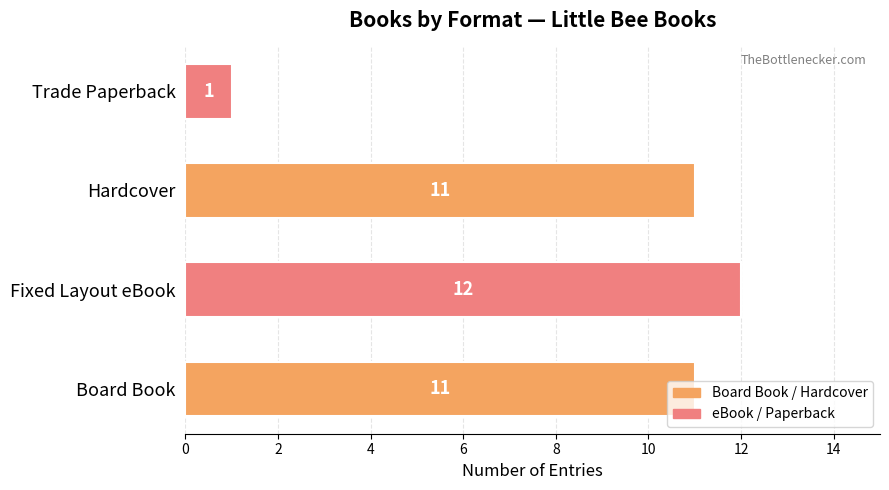

At which category does the chart reach its minimum across all series?

Trade Paperback